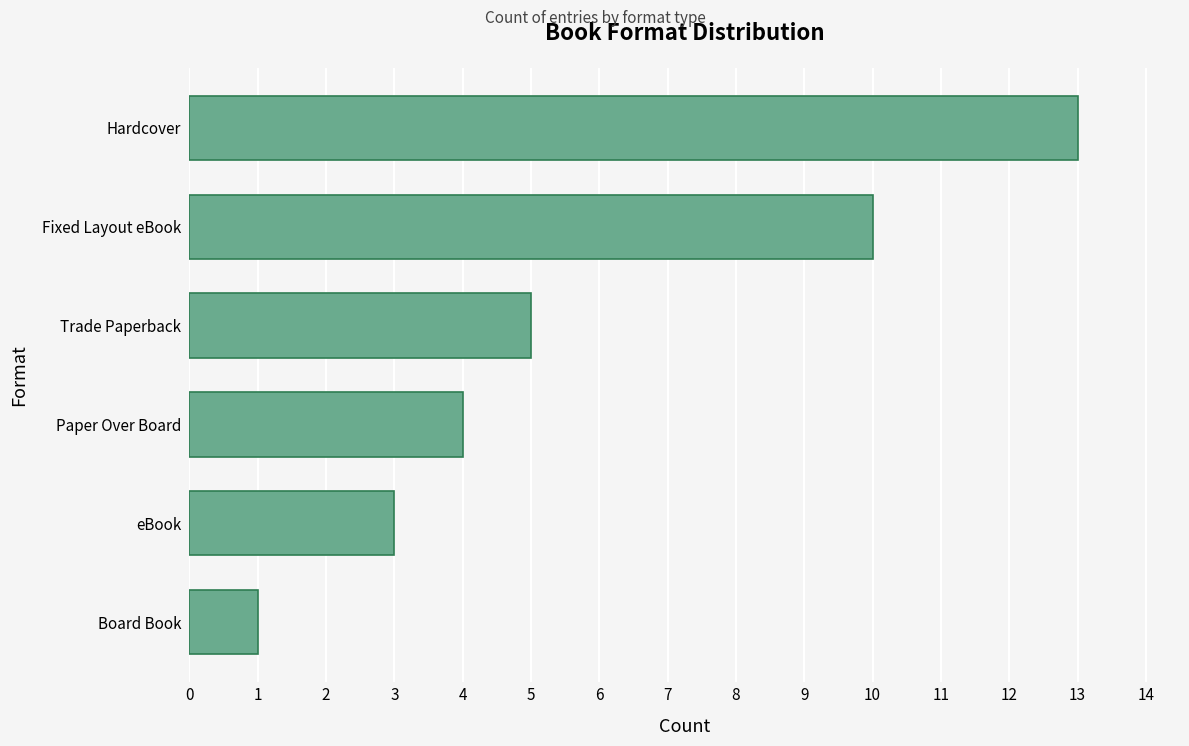

What is the difference between the maximum and minimum values?

12